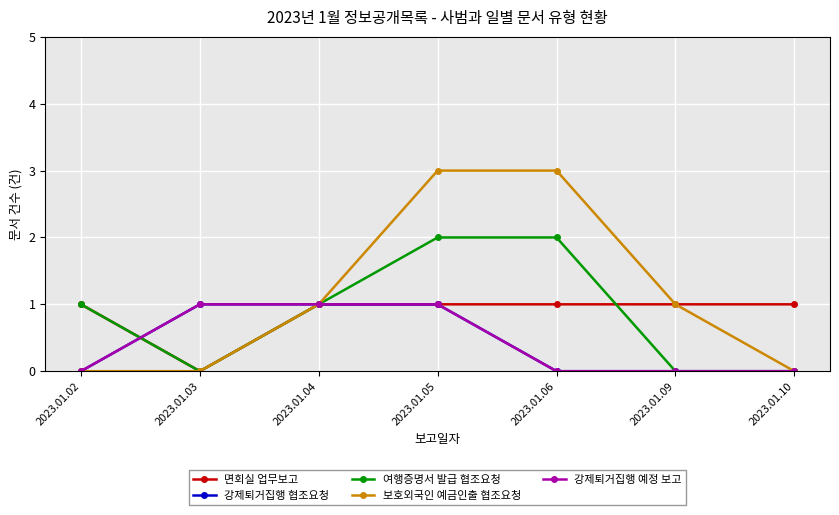

Rank the series by their maximum value, from highest to lowest.

보호외국인 예금인출 협조요청, 여행증명서 발급 협조요청, 면회실 업무보고, 강제퇴거집행 협조요청, 강제퇴거집행 예정 보고